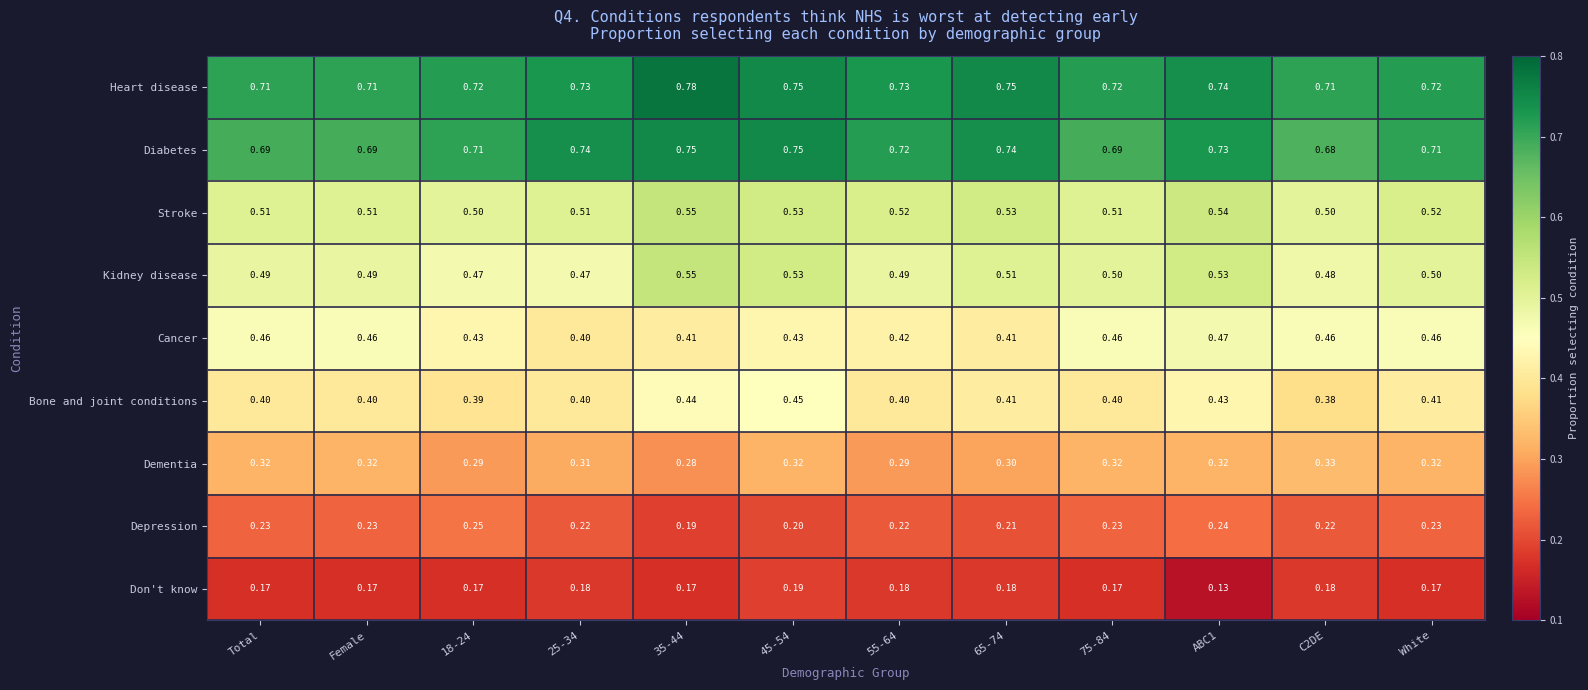

Which series has the widest spread of values?

Kidney disease